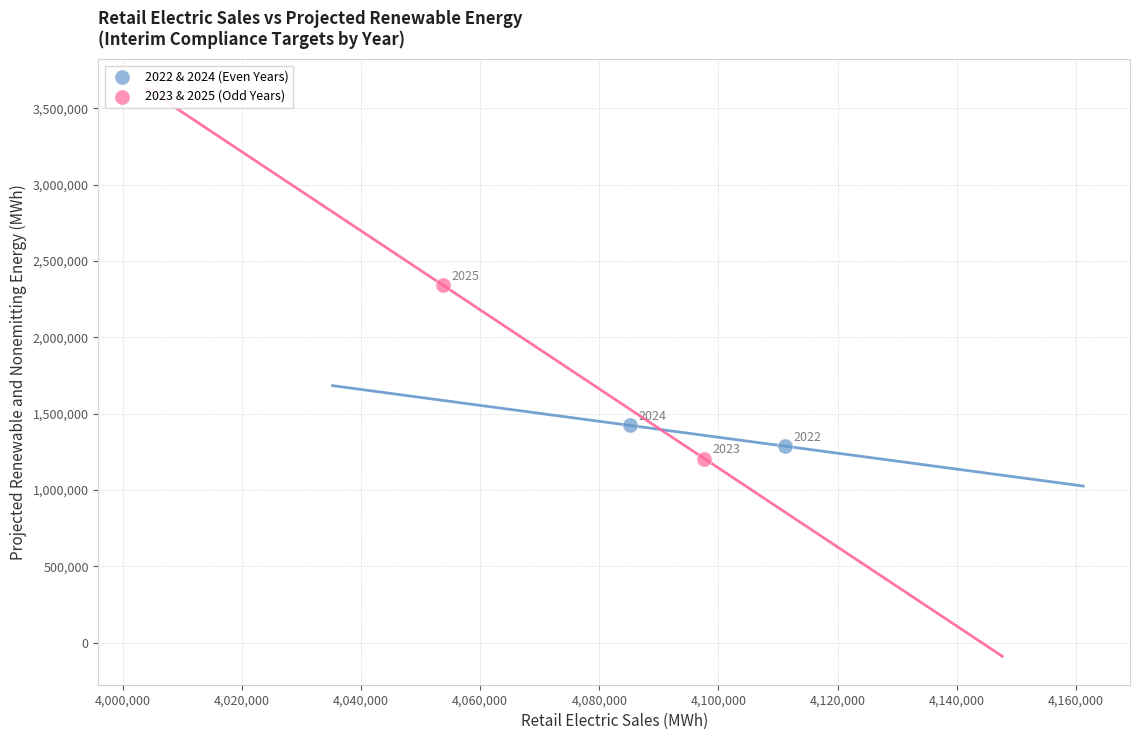

What are all the series names shown in the legend?

2022 & 2024 (Even Years), 2023 & 2025 (Odd Years)